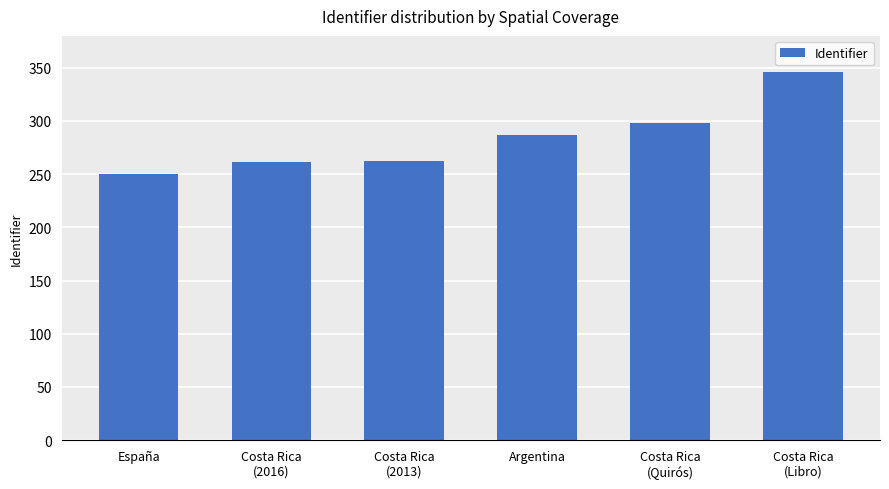

Does the chart contain any negative values?

No